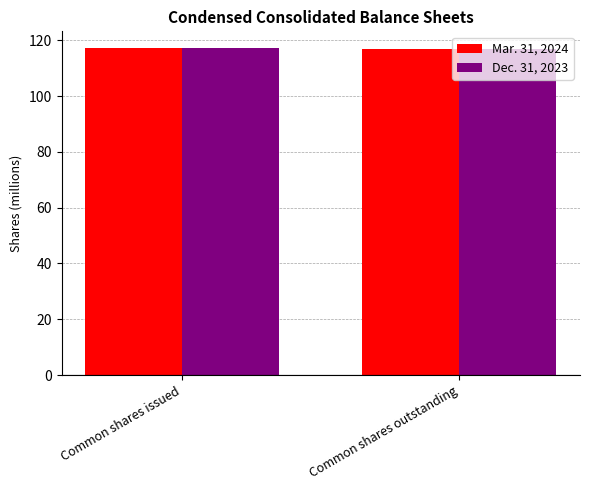

What is the label of the 1st bar from the left?

Common shares issued